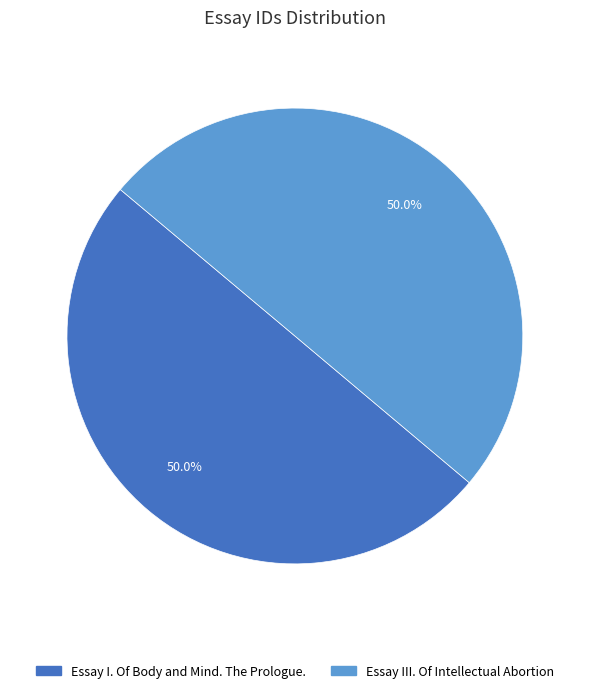

How many segments does this pie chart have?

2